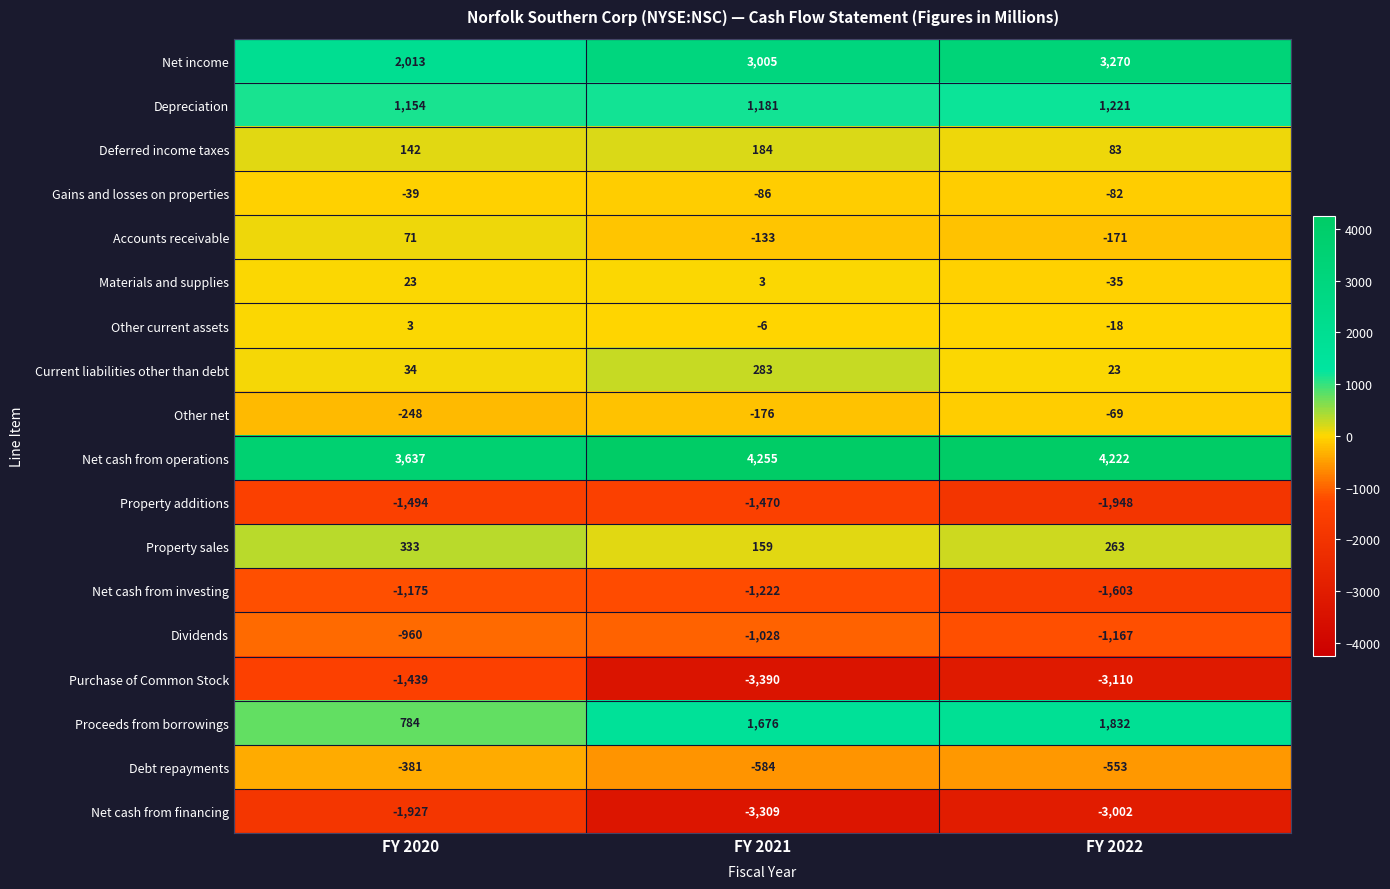

What is the difference between the second highest and minimum values in the Gains and losses on properties series?

4